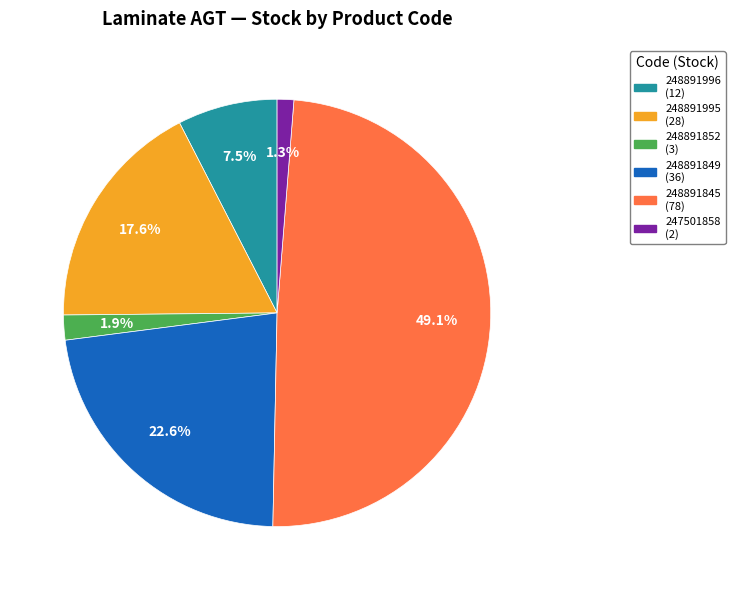

What is the smallest slice in the pie chart?

247501858